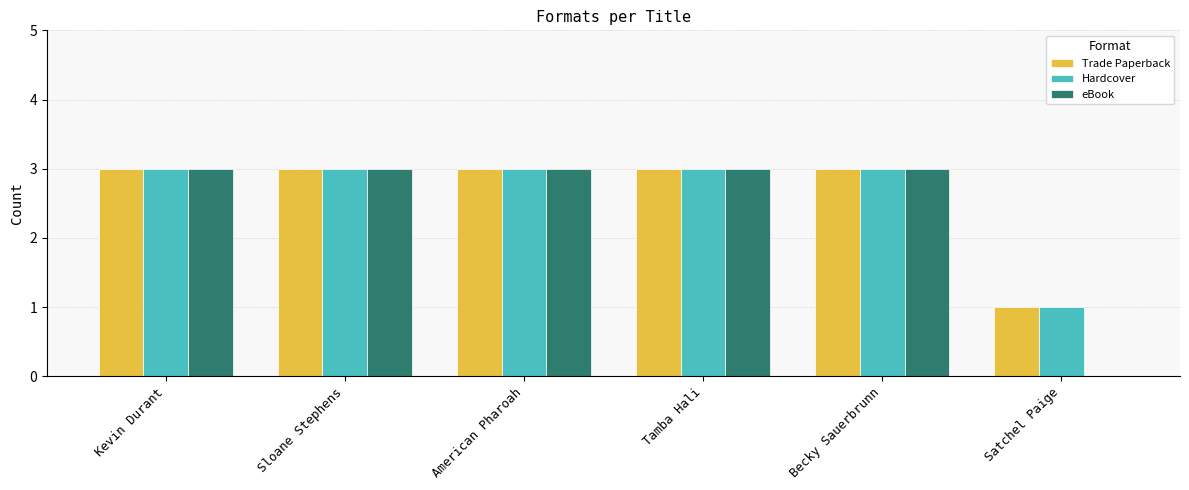

How many groups of bars are there?

6